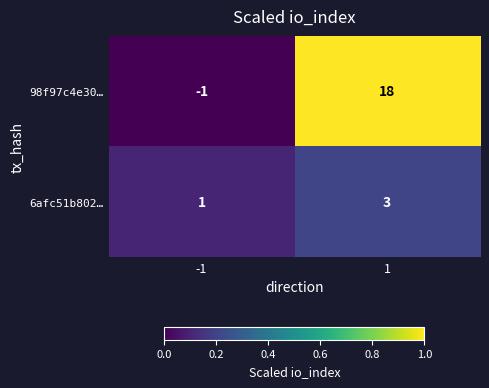

What is the greatest value displayed?

18